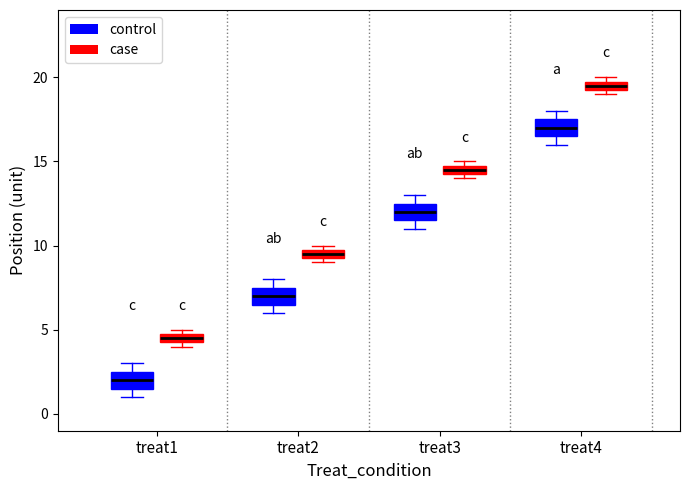

Which box has the lowest median line?

treat1 (control)